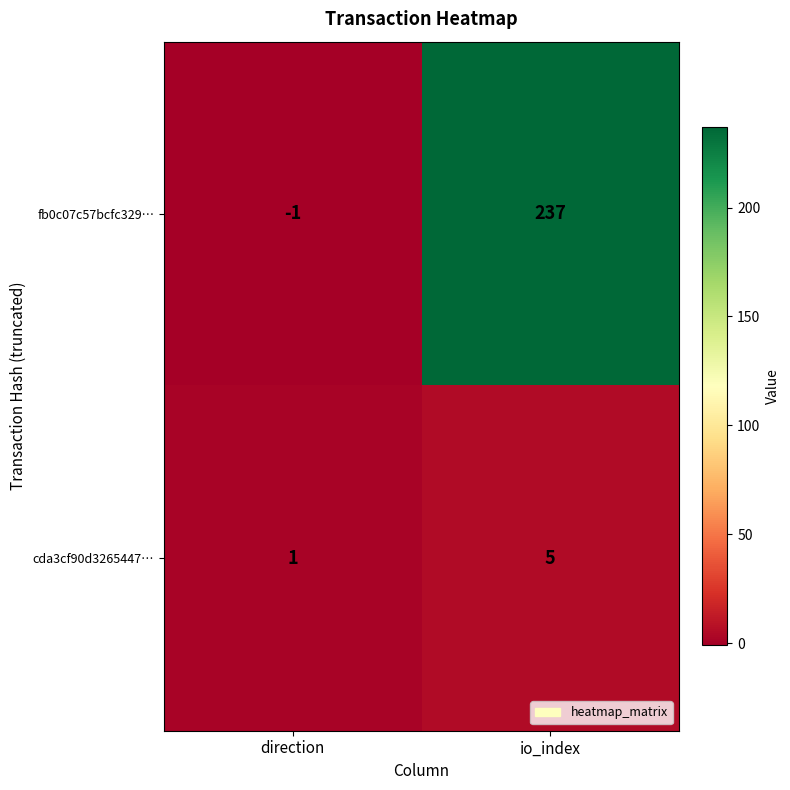

What is the sum of the fb0c07c57bcfc329… values at direction and io_index?

236